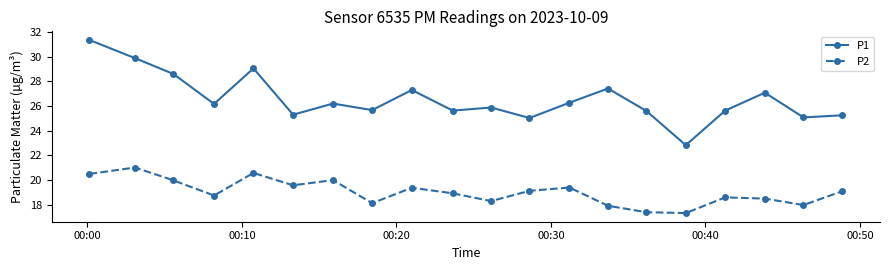

Which series has the largest range (max minus min)?

P1